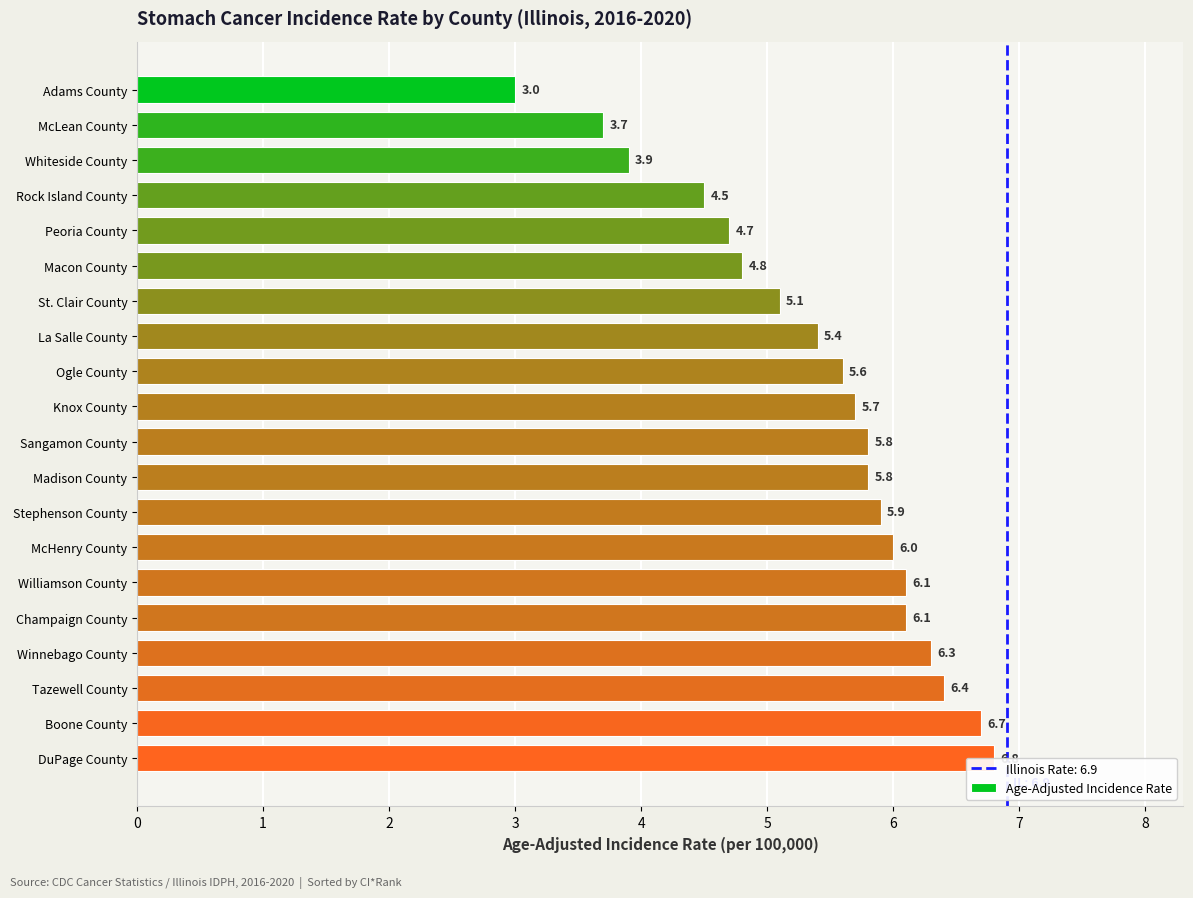

What is the ratio of the value at DuPage County to the value at McHenry County?

1.1